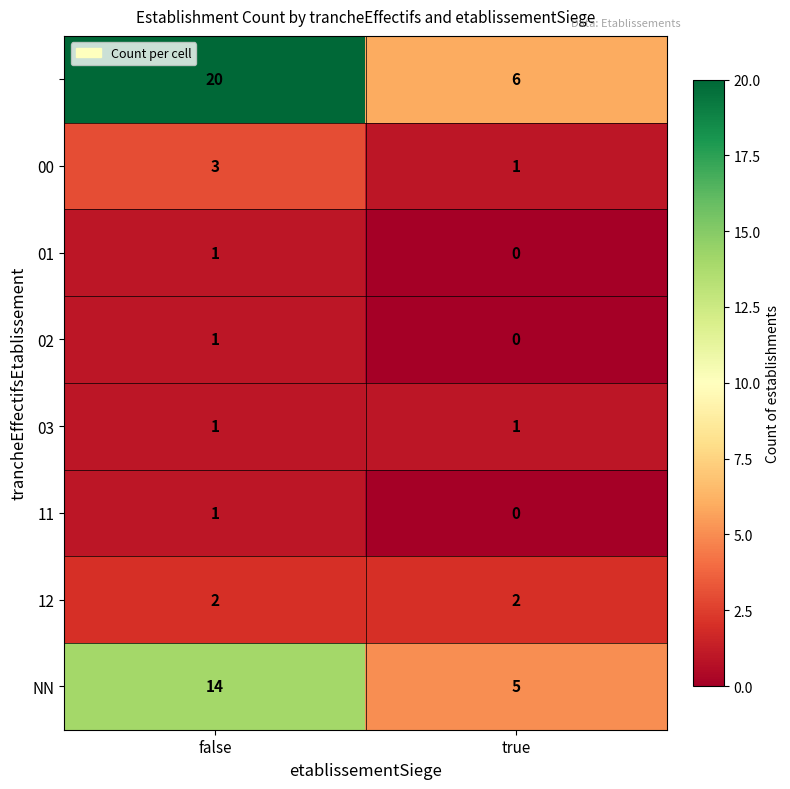

What is the spread (max minus min) of values at false?

19